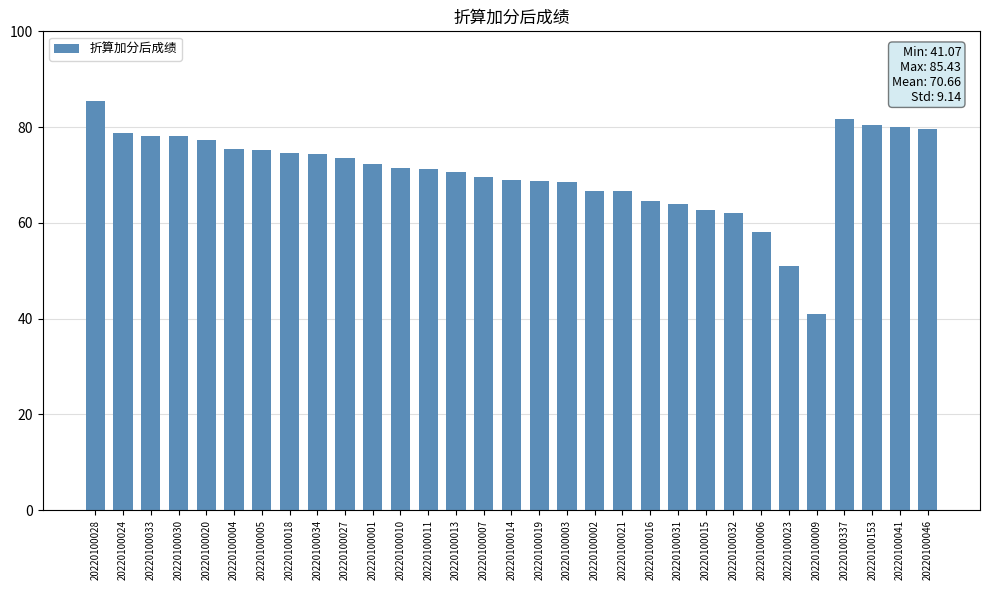

What position from the left is 20220100020?

5